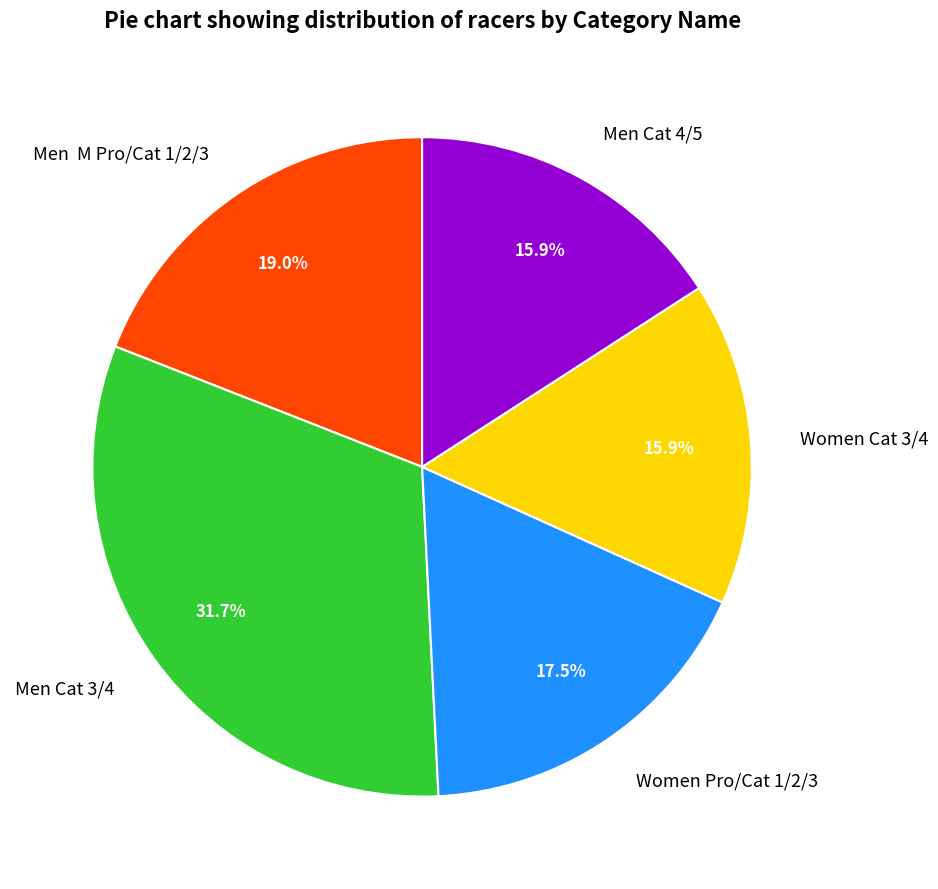

To the nearest percent, what is the average slice percentage?

20%